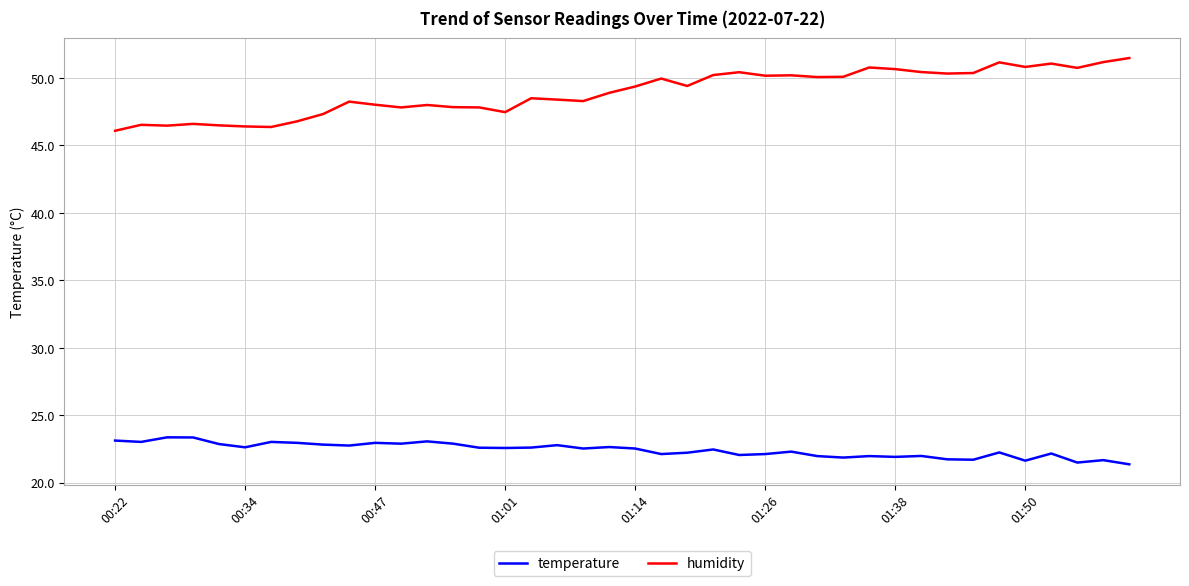

In temperature, how many points are higher than both neighbors (excluding endpoints)?

13